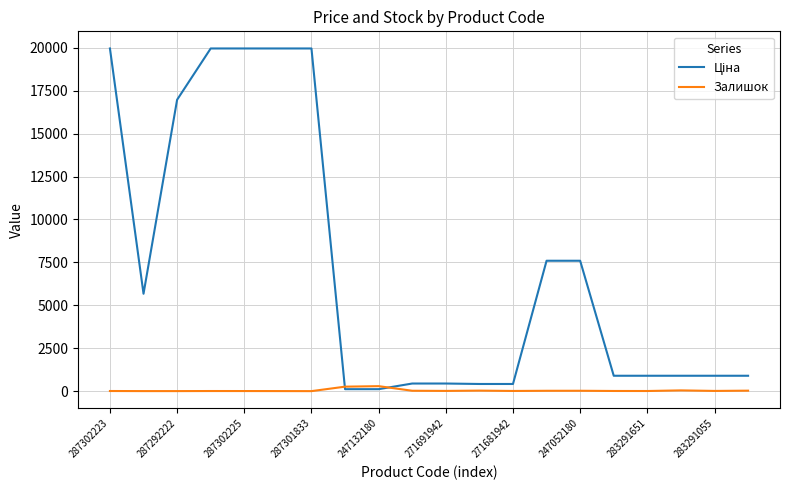

What is the greatest value displayed?

19964.2